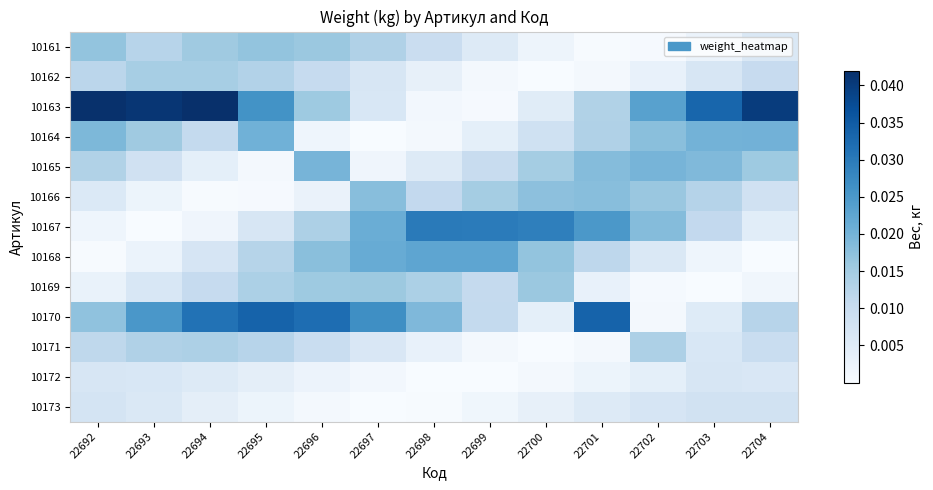

Which has a higher value, 22692 or 22693?

22692